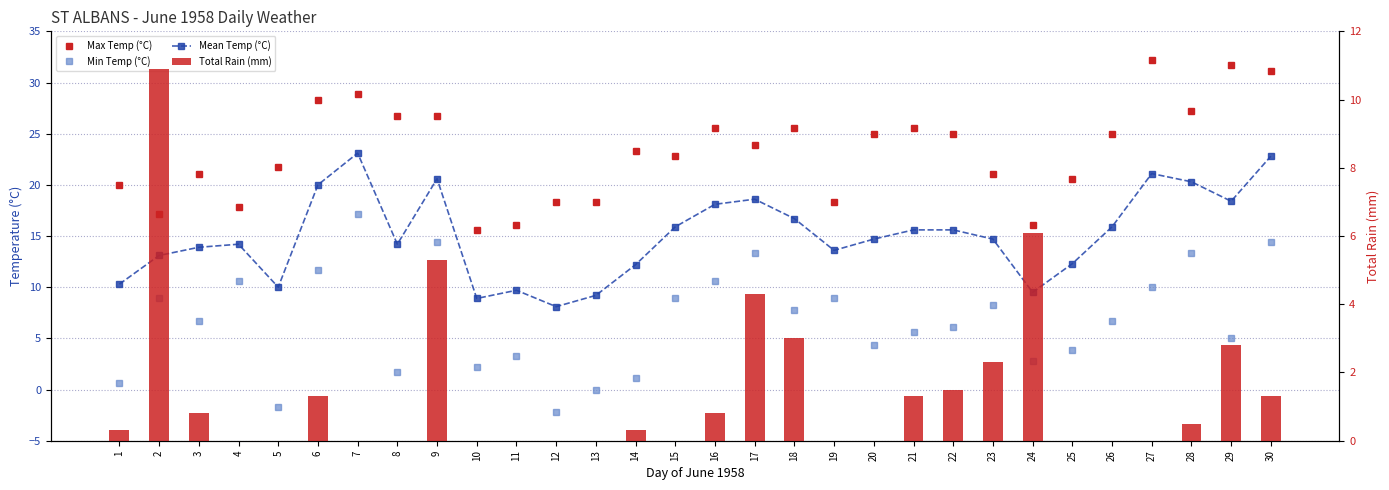

Is it true that Total Rain (mm) equals 0.5 at 1?

False